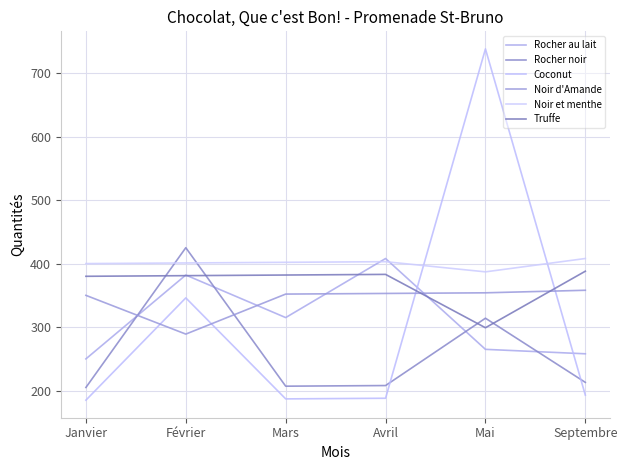

How many lines are shown in the chart?

6